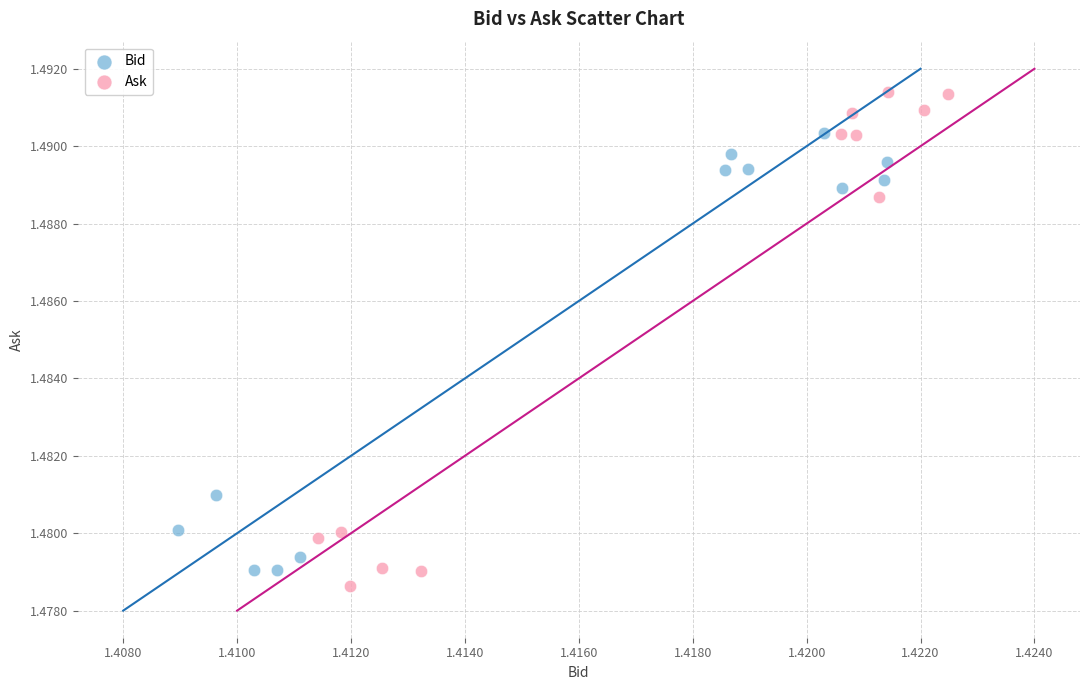

Which series contains the highest Y value?

Ask